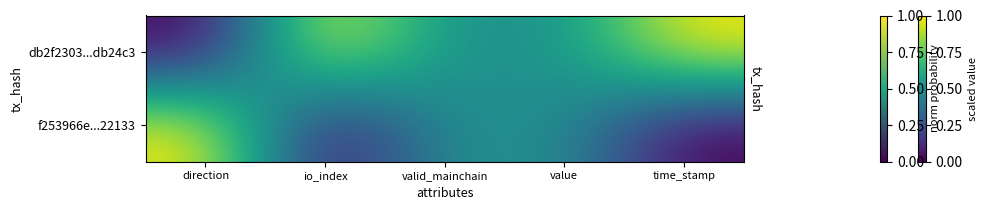

Which has a higher value, valid_mainchain or value?

valid_mainchain